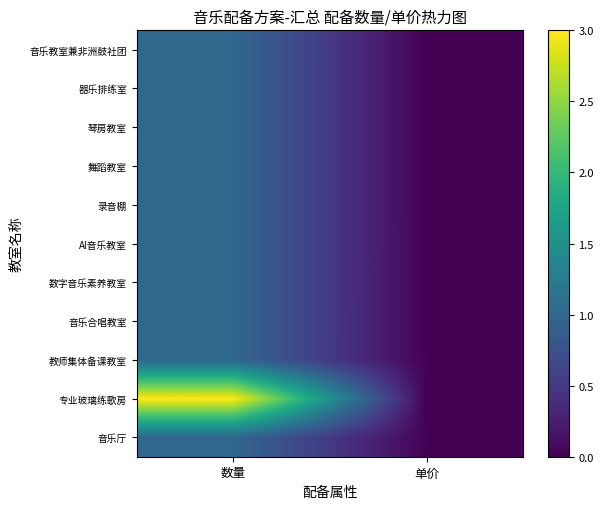

Reading right to left, list all the values displayed in this chart.

音乐教室兼非洲鼓社团: 单价=0.0	数量=1.0
器乐排练室: 单价=0.0	数量=1.0
琴房教室: 单价=0.0	数量=1.0
舞蹈教室: 单价=0.0	数量=1.0
录音棚: 单价=0.0	数量=1.0
AI音乐教室: 单价=0.0	数量=1.0
数字音乐素养教室: 单价=0.0	数量=1.0
音乐合唱教室: 单价=0.0	数量=1.0
教师集体备课教室: 单价=0.0	数量=1.0
专业玻璃练歌房: 单价=0.0	数量=3.0
音乐厅: 单价=0.0	数量=1.0